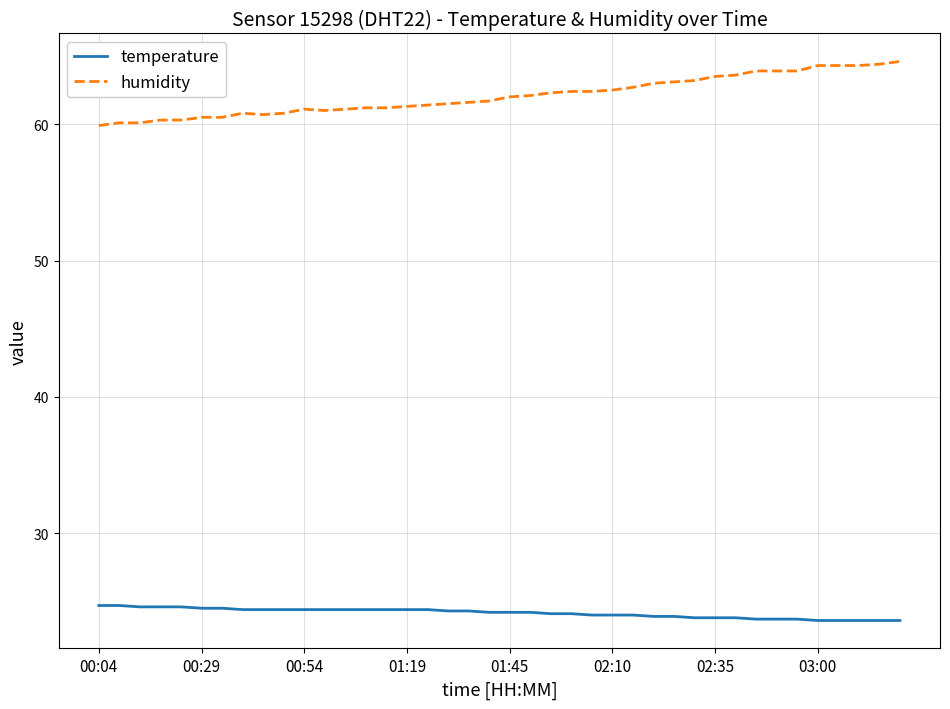

Does the chart display data point markers on the line(s)?

No